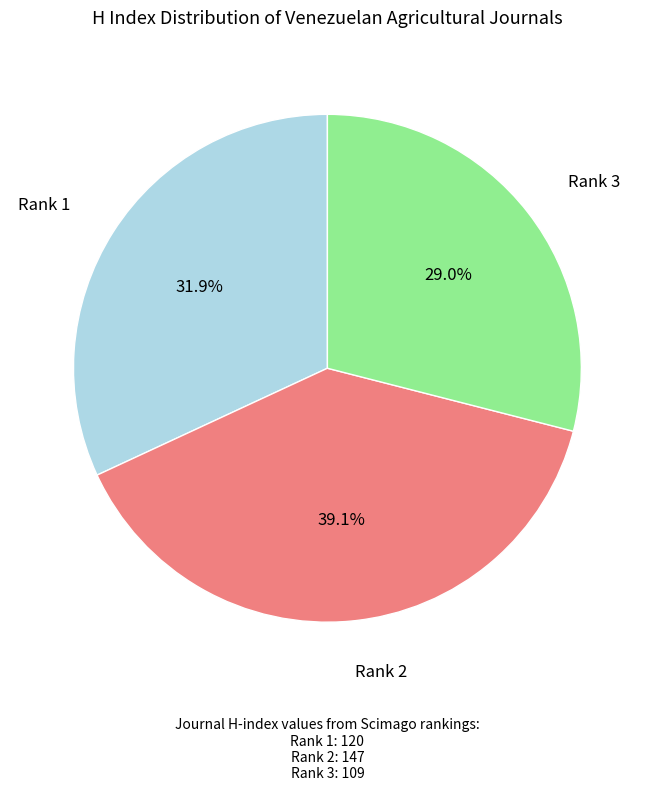

Does any single category account for the majority?

No